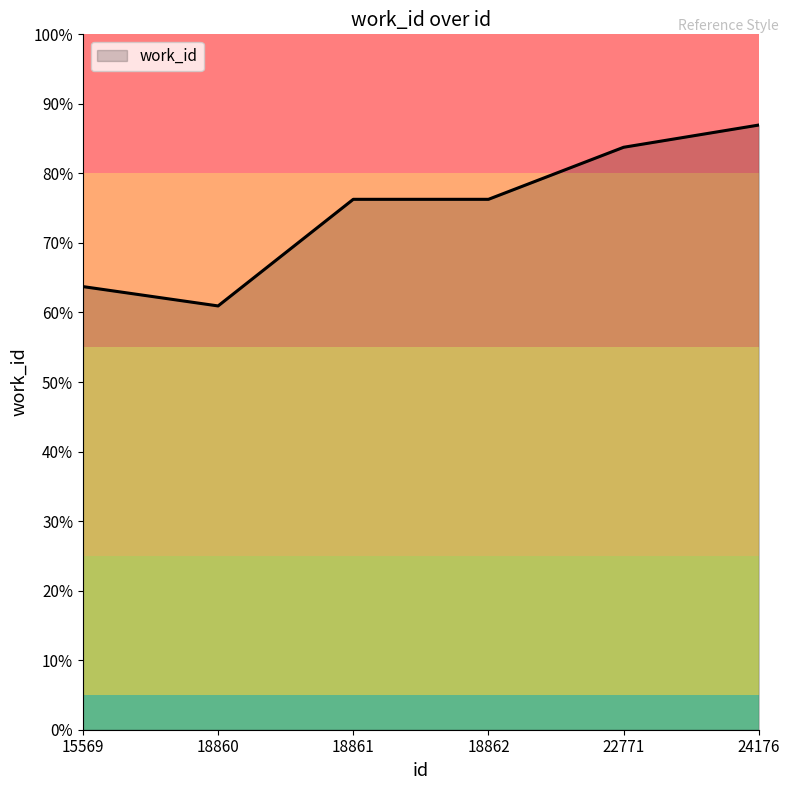

Does the chart display data point markers on the line(s)?

No